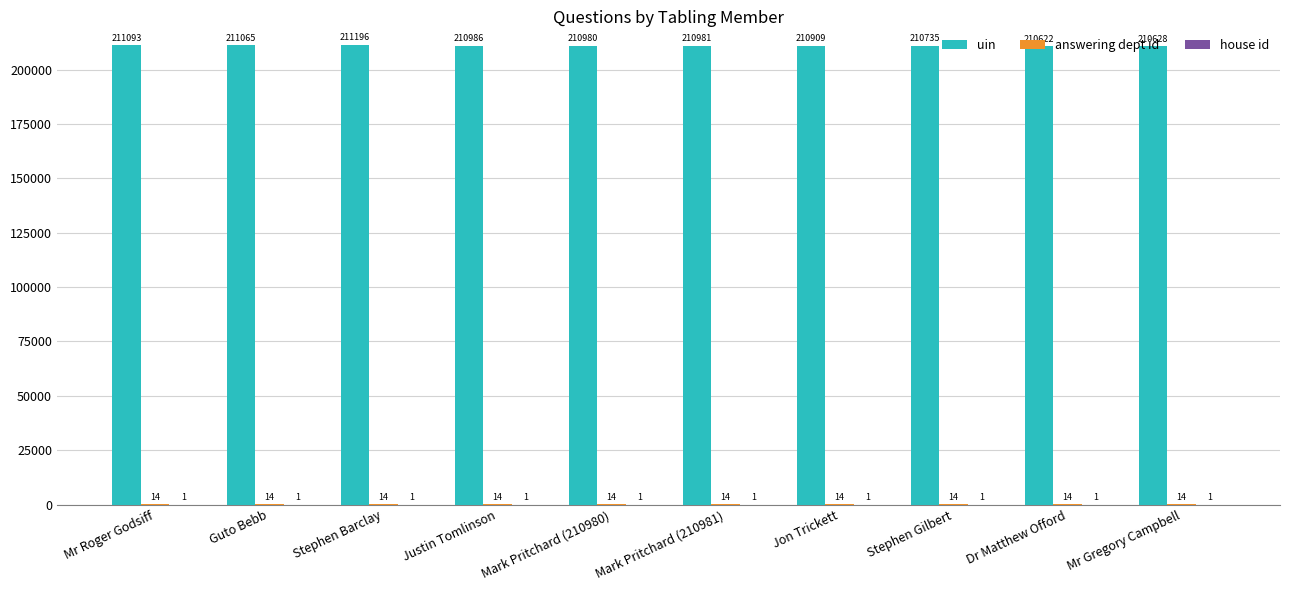

Which category has the highest value across all series?

Stephen Barclay